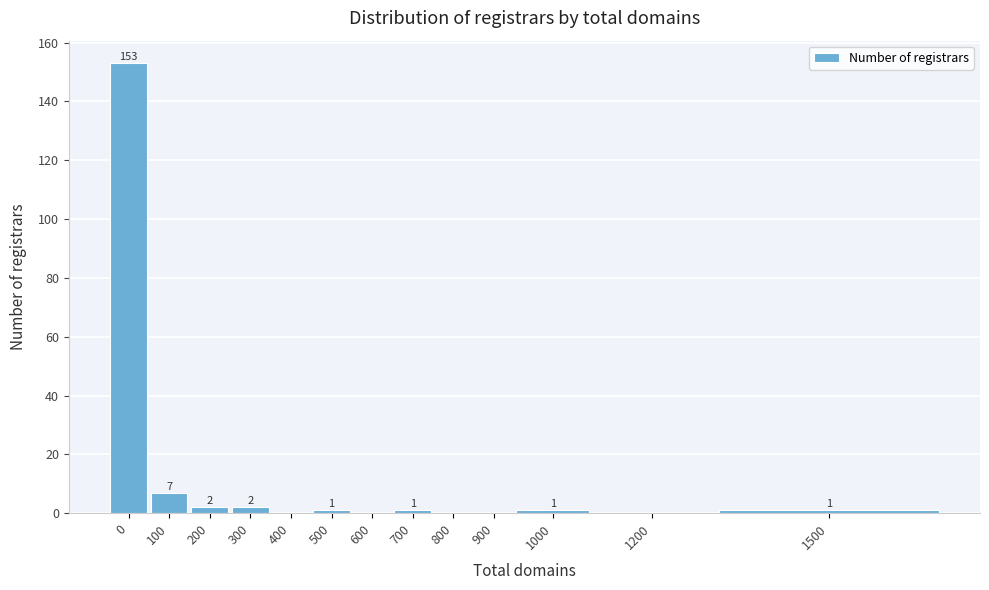

Reading left to right, extract all data points from this chart.

0=153	100=7	200=2	300=2	400=0	500=1	600=0	700=1	800=0	900=0	1000=1	1200=0	1500=1